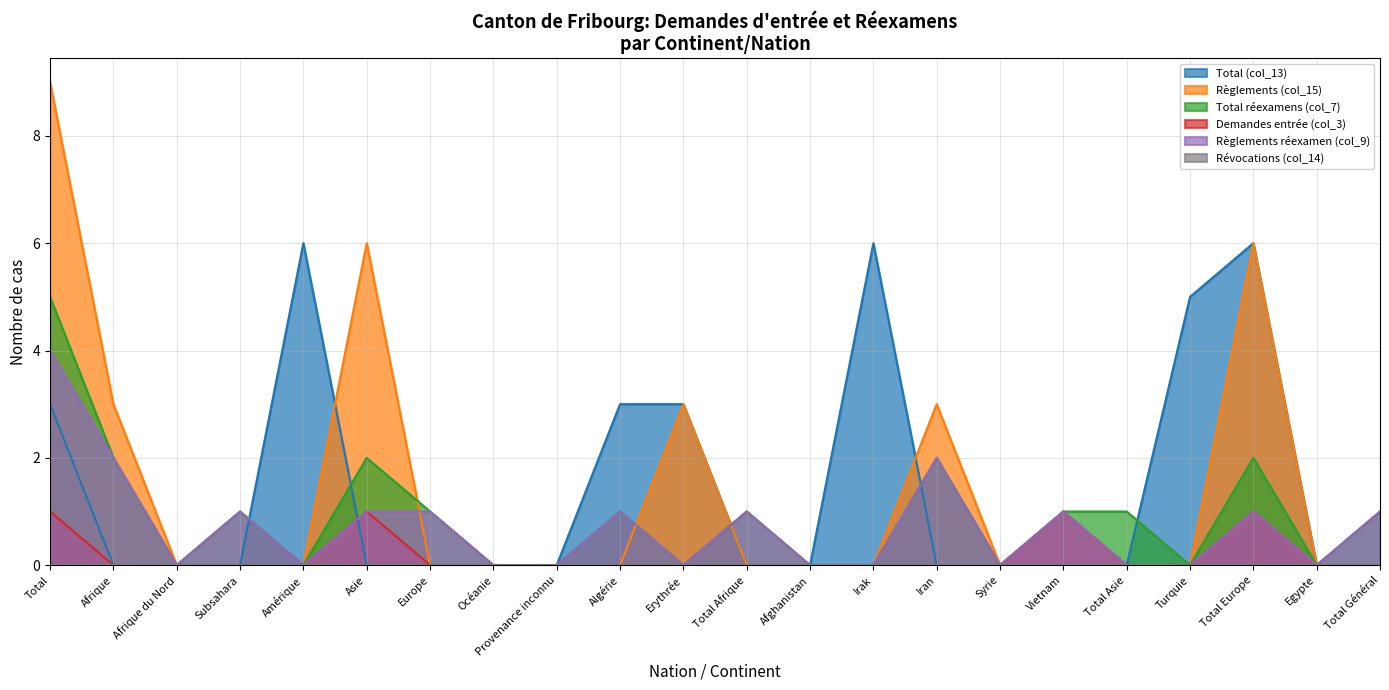

Where do Règlements réexamen (col_9) and Règlements (col_15) first cross each other?

Asie and Europe